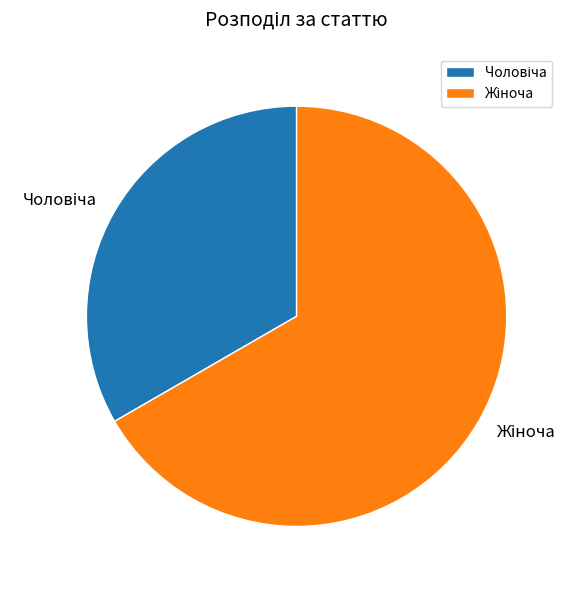

Is there a majority slice in this chart?

Yes